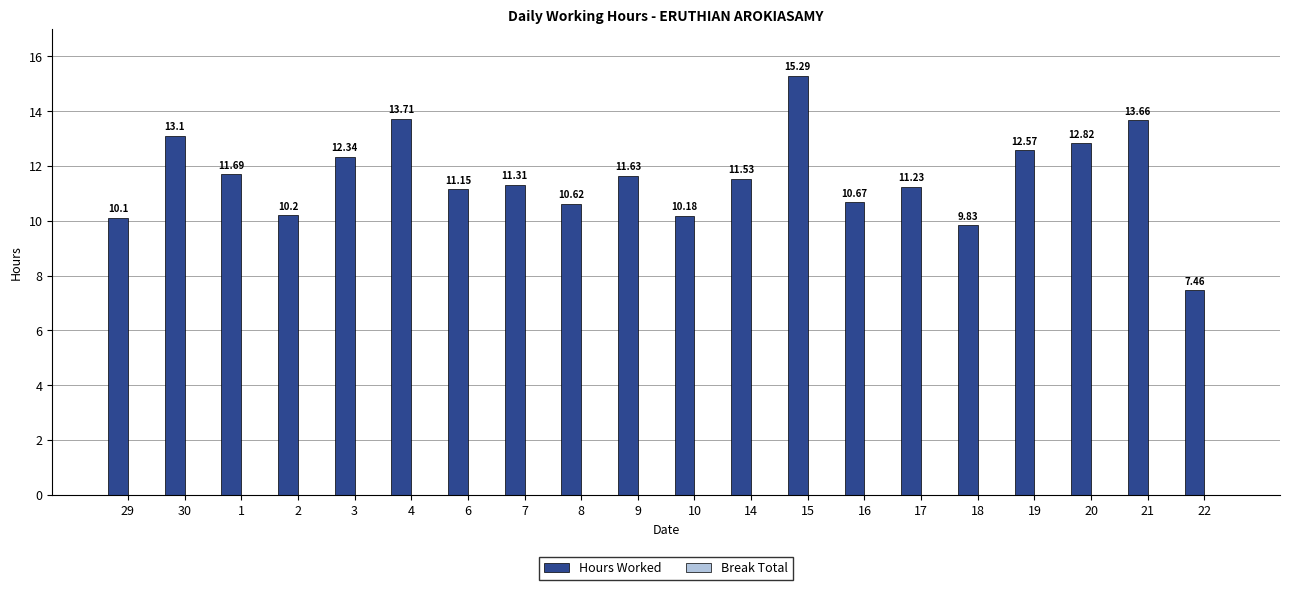

What is the label of the 7th bar from the left?

6